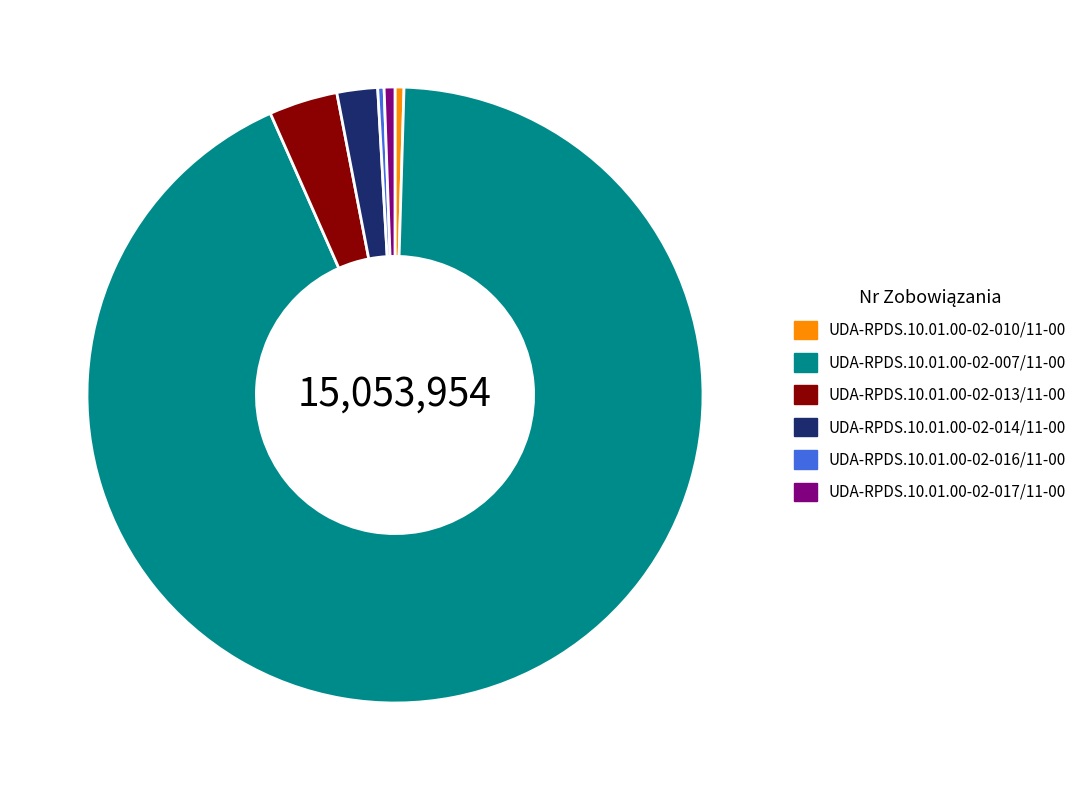

Does UDA-RPDS.10.01.00-02-013/11-00 account for over 50% of the chart?

No